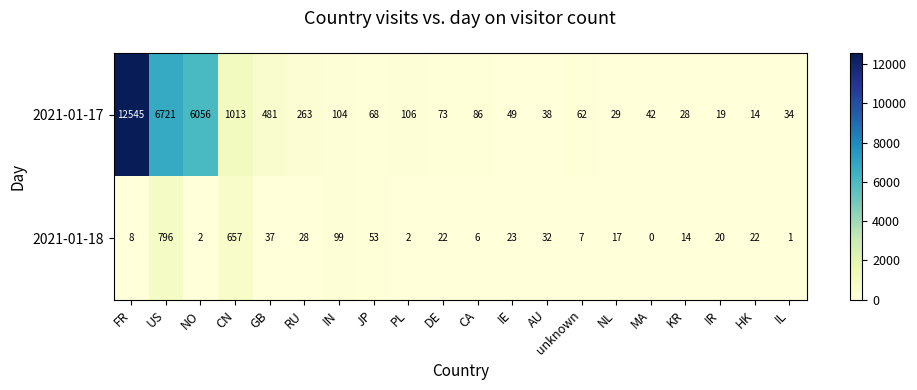

How many categories are shown in the chart?

20